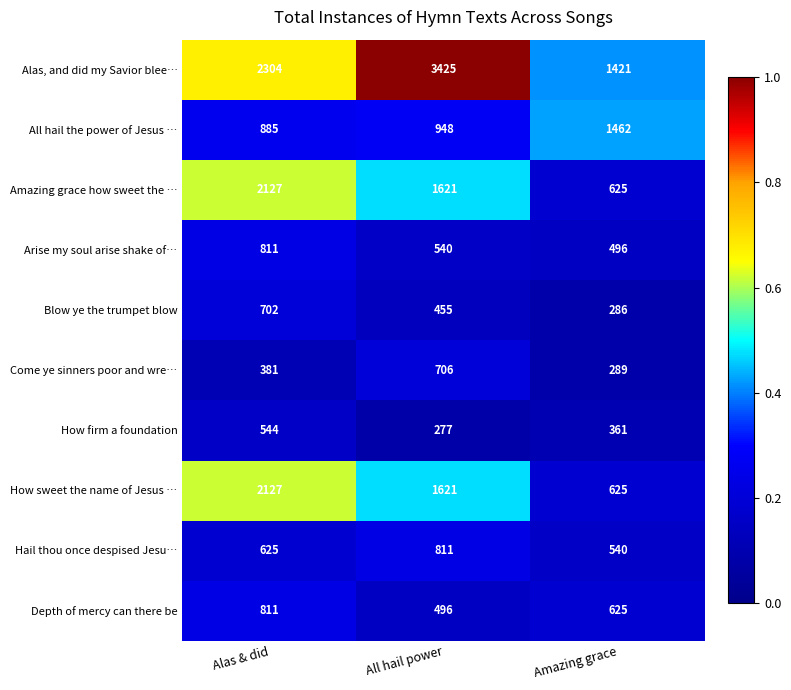

Reading right to left, what are all the values shown in this chart?

Alas, and did my Savior blee…: Amazing grace=1421	All hail power=3425	Alas & did=2304
All hail the power of Jesus …: Amazing grace=1462	All hail power=948	Alas & did=885
Amazing grace how sweet the …: Amazing grace=625	All hail power=1621	Alas & did=2127
Arise my soul arise shake of…: Amazing grace=496	All hail power=540	Alas & did=811
Blow ye the trumpet blow: Amazing grace=286	All hail power=455	Alas & did=702
Come ye sinners poor and wre…: Amazing grace=289	All hail power=706	Alas & did=381
How firm a foundation: Amazing grace=361	All hail power=277	Alas & did=544
How sweet the name of Jesus …: Amazing grace=625	All hail power=1621	Alas & did=2127
Hail thou once despised Jesu…: Amazing grace=540	All hail power=811	Alas & did=625
Depth of mercy can there be: Amazing grace=625	All hail power=496	Alas & did=811